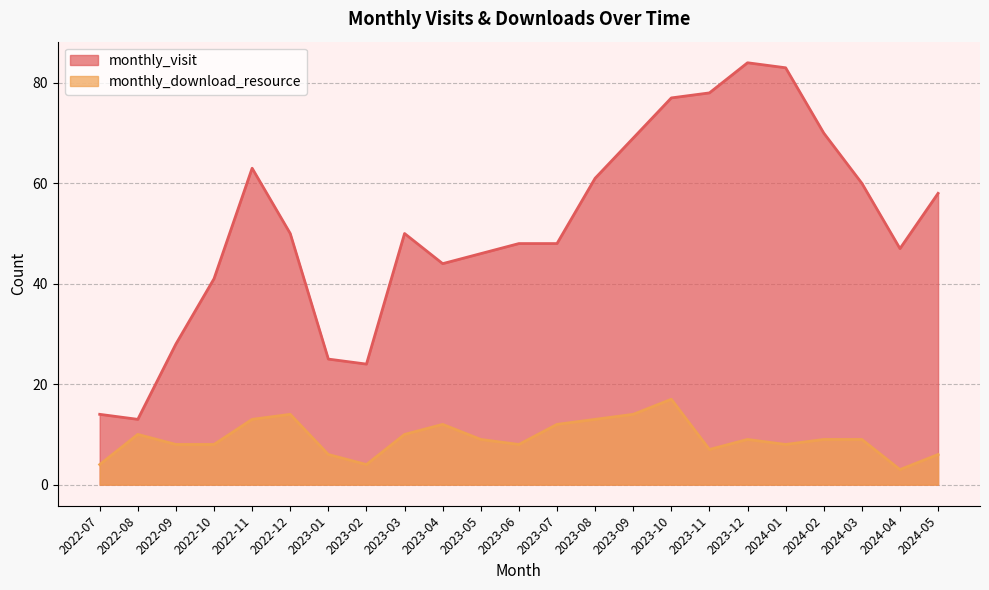

In monthly_visit, how many points are lower than both neighbors (excluding endpoints)?

4